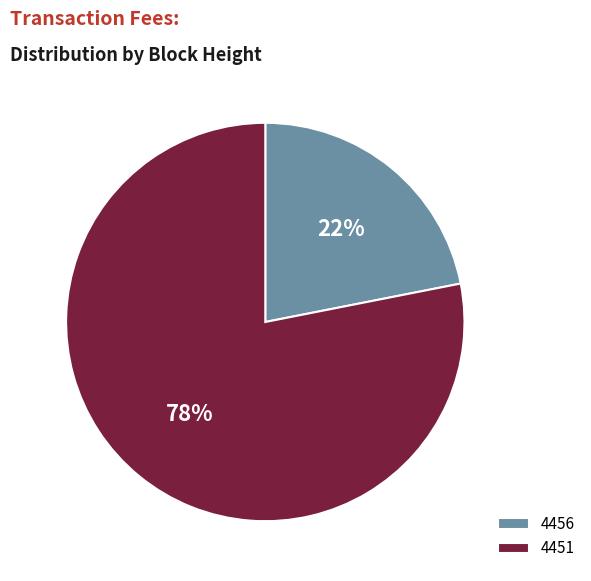

Do 4456 and 4451 together represent more than half of the pie?

Yes